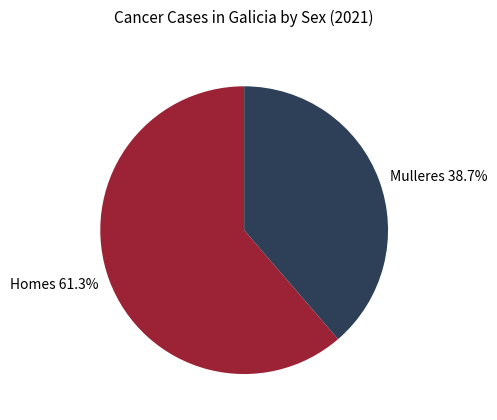

What percentage is the Mulleres slice, to the nearest percent?

39%